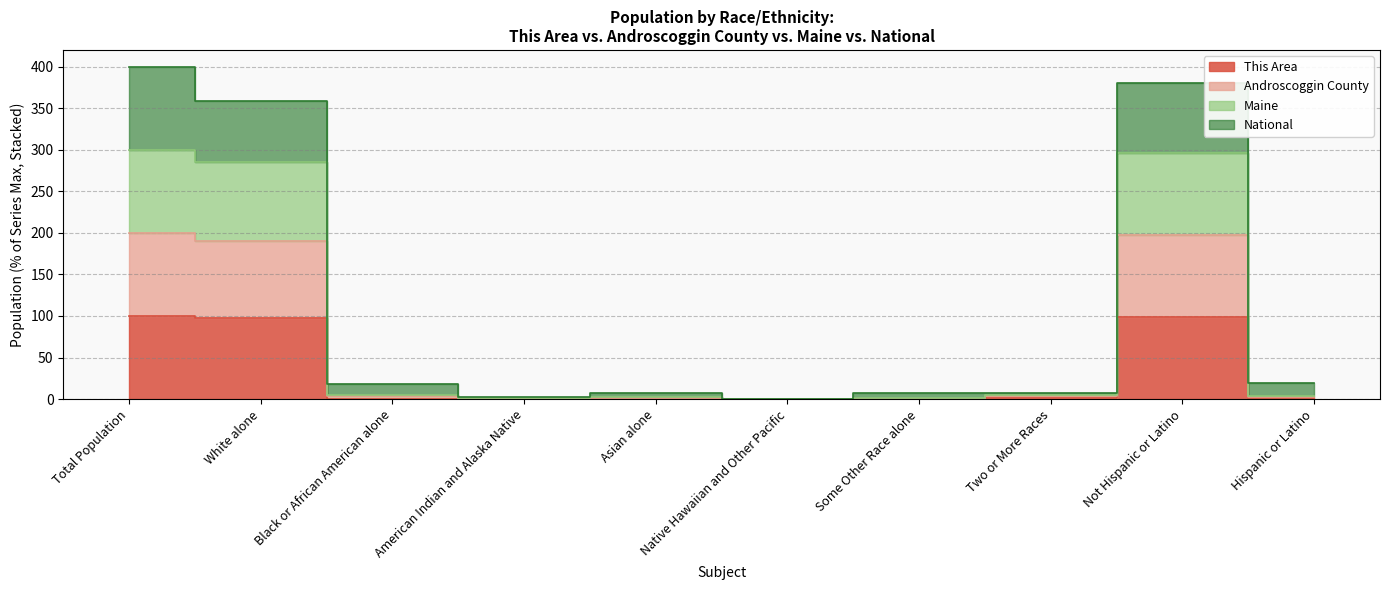

What is the total value across all series at Some Other Race alone?

9.0